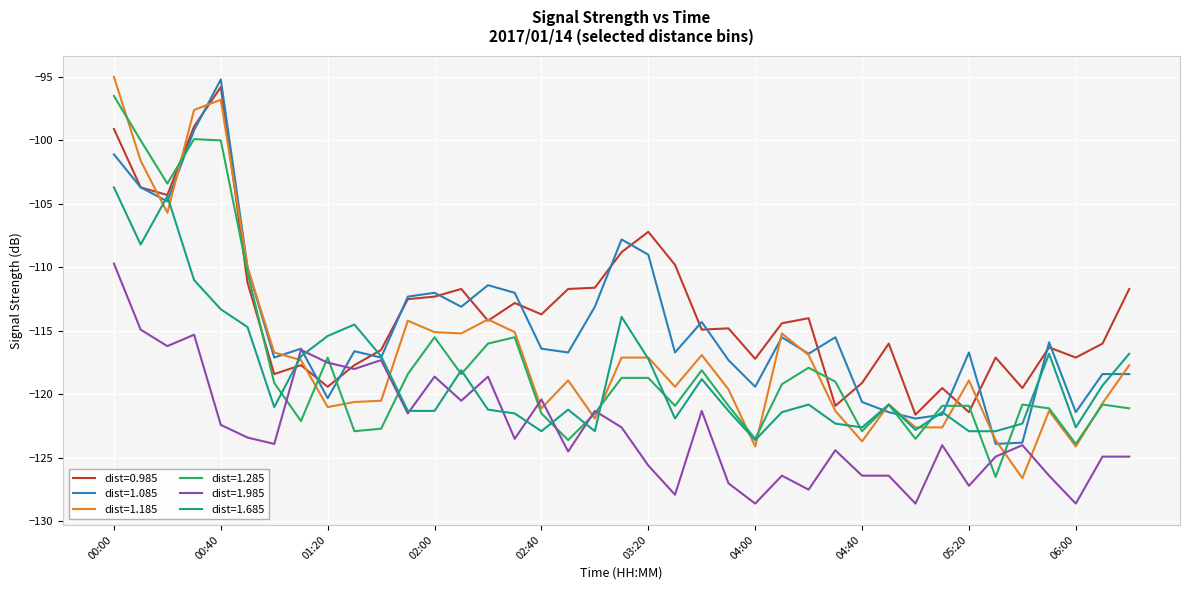

True or false: dist=1.085 and dist=1.285 intersect in this chart.

True